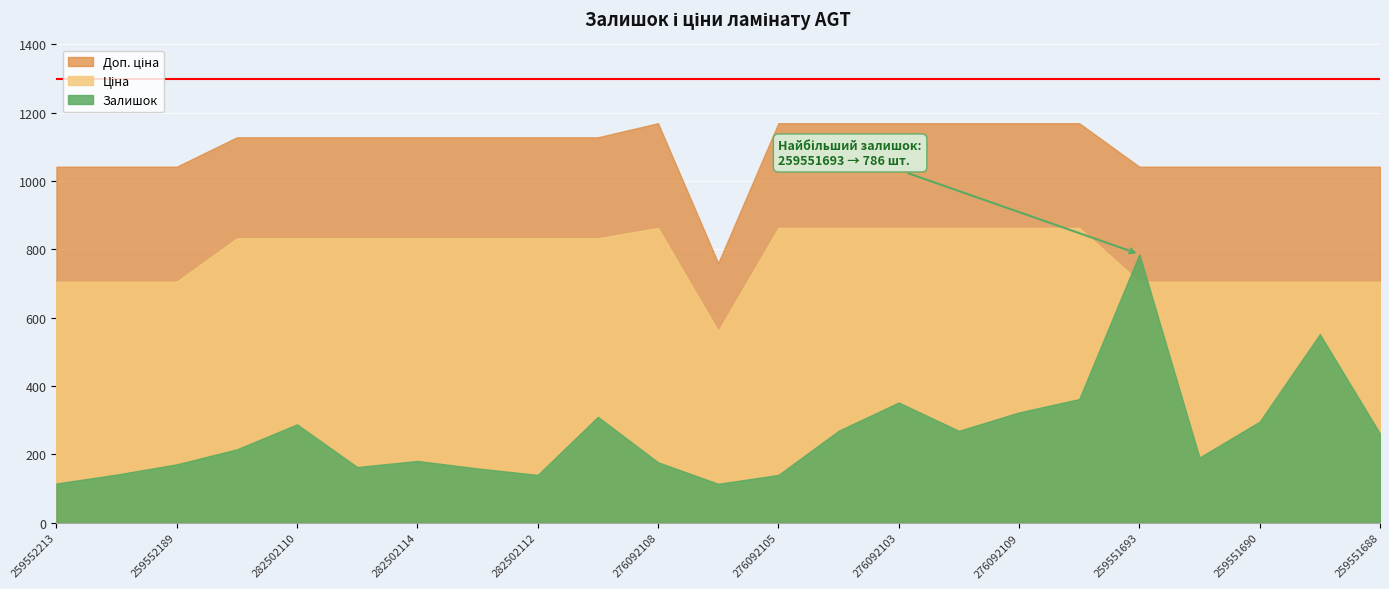

At how many categories does at least one series exceed 330?

23